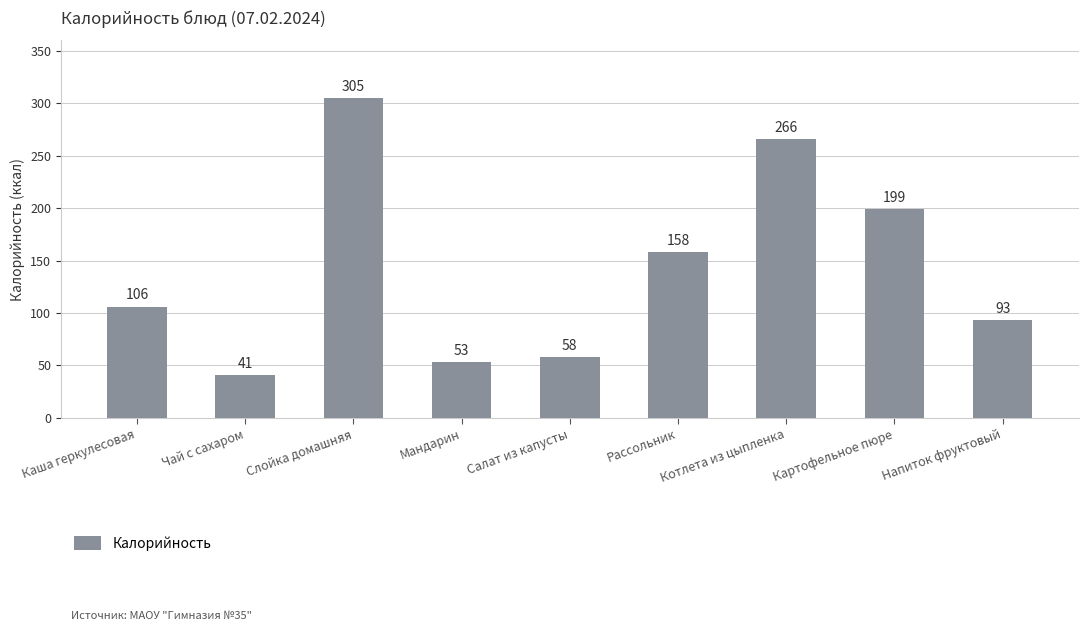

The value at Салат из капусты is 58. True or false?

True